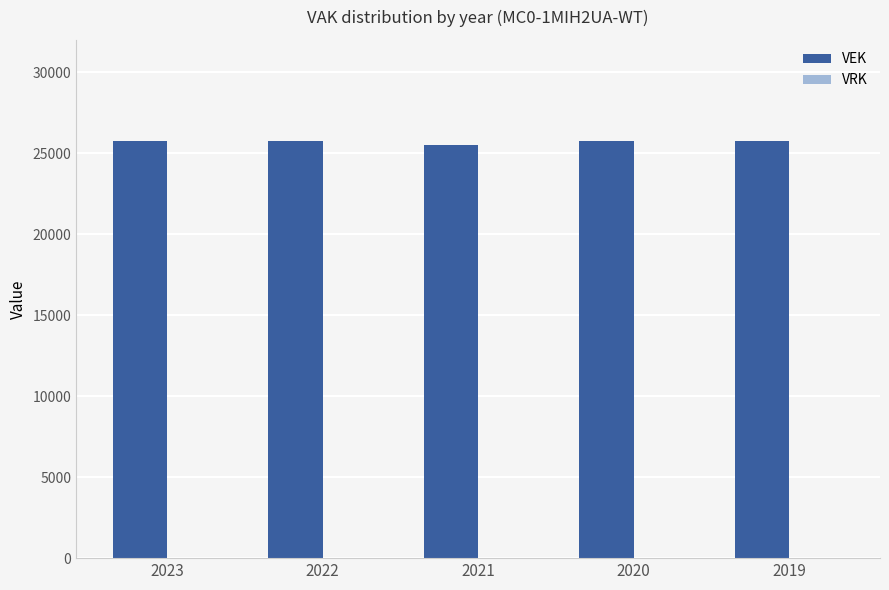

What is the smallest value displayed?

25540